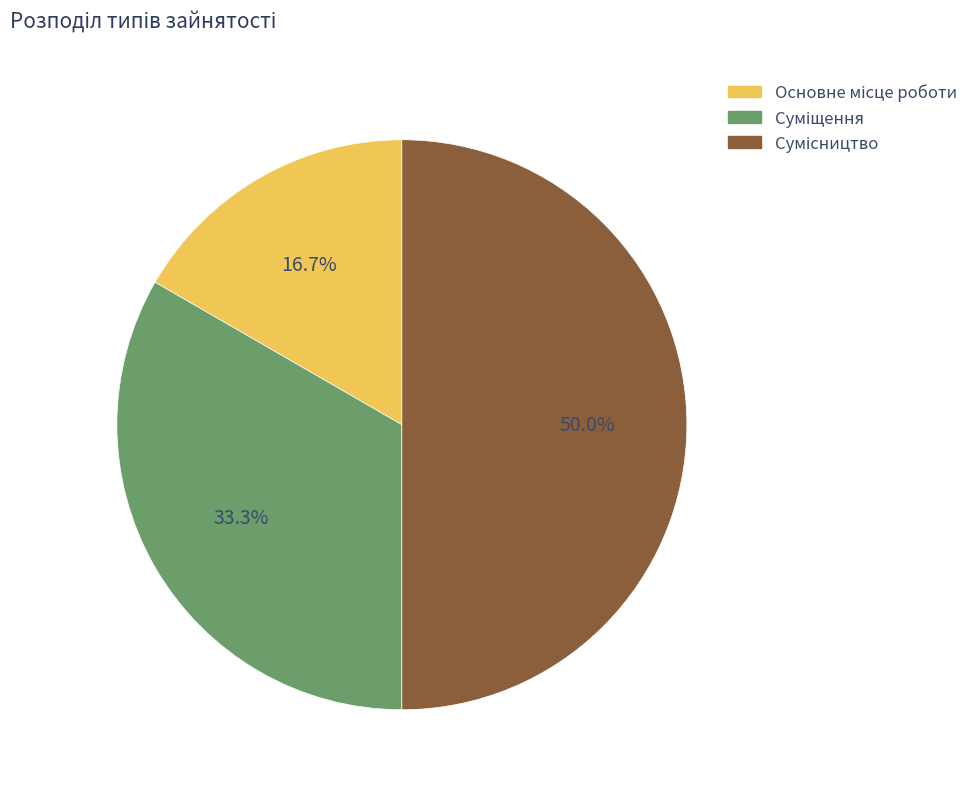

How many slices are in this pie chart?

3